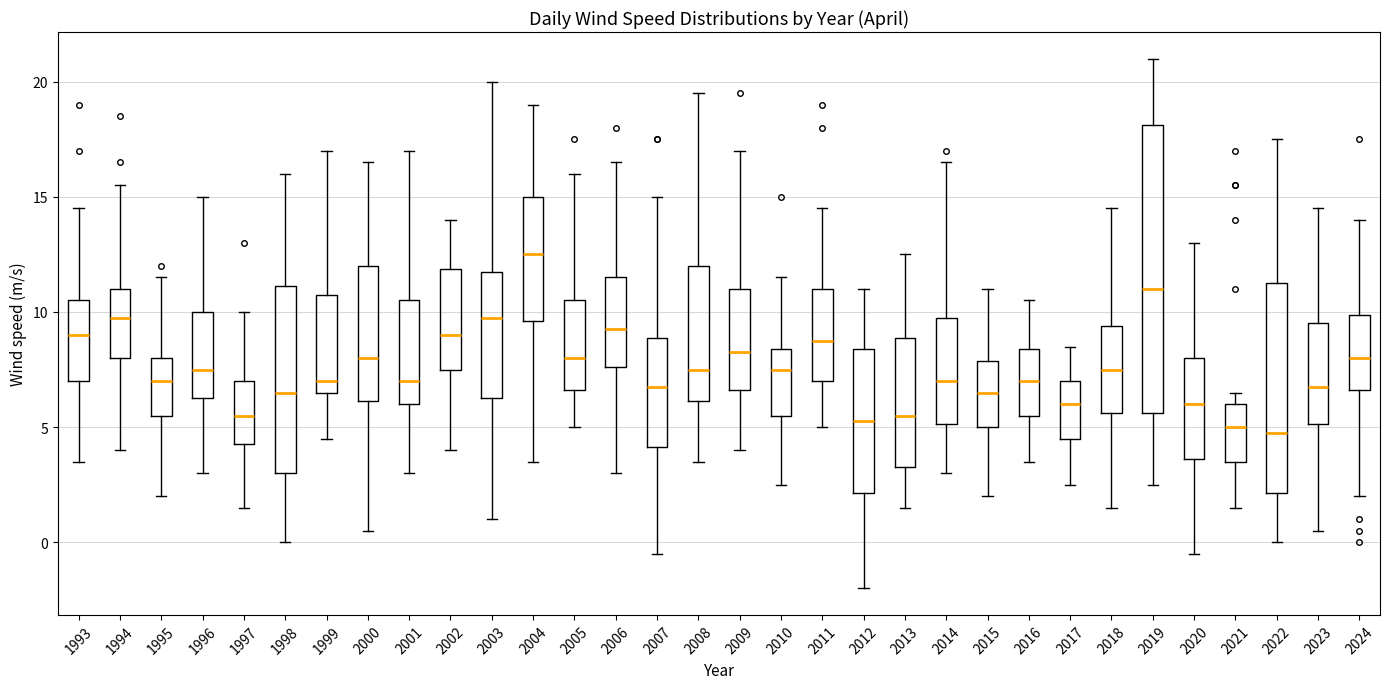

Reading left to right, read every box against the y-axis: the position of its median line, the range the box covers, and the ends of its whiskers. The values are not printed on the chart, so give them approximately, as read against the axis.

1993: median 9.0, box 7.0 to 10.5, whiskers 3.5 to 14.5
1994: median 10.0, box 8.0 to 11.0, whiskers 4.0 to 15.5
1995: median 7.0, box 5.5 to 8.0, whiskers 2.0 to 11.5
1996: median 7.5, box 6.5 to 10.0, whiskers 3.0 to 15.0
1997: median 5.5, box 4.5 to 7.0, whiskers 1.5 to 10.0
1998: median 6.5, box 3.0 to 11.0, whiskers 0.0 to 16.0
1999: median 7.0, box 6.5 to 11.0, whiskers 4.5 to 17.0
2000: median 8.0, box 6.0 to 12.0, whiskers 0.5 to 16.5
2001: median 7.0, box 6.0 to 10.5, whiskers 3.0 to 17.0
2002: median 9.0, box 7.5 to 12.0, whiskers 4.0 to 14.0
2003: median 10.0, box 6.5 to 12.0, whiskers 1.0 to 20.0
2004: median 12.5, box 9.5 to 15.0, whiskers 3.5 to 19.0
2005: median 8.0, box 6.5 to 10.5, whiskers 5.0 to 16.0
2006: median 9.5, box 7.5 to 11.5, whiskers 3.0 to 16.5
2007: median 7.0, box 4.0 to 9.0, whiskers -0.5 to 15.0
2008: median 7.5, box 6.0 to 12.0, whiskers 3.5 to 19.5
2009: median 8.5, box 6.5 to 11.0, whiskers 4.0 to 17.0
2010: median 7.5, box 5.5 to 8.5, whiskers 2.5 to 11.5
2011: median 9.0, box 7.0 to 11.0, whiskers 5.0 to 14.5
2012: median 5.5, box 2.0 to 8.5, whiskers -2.0 to 11.0
2013: median 5.5, box 3.5 to 9.0, whiskers 1.5 to 12.5
2014: median 7.0, box 5.0 to 10.0, whiskers 3.0 to 16.5
2015: median 6.5, box 5.0 to 8.0, whiskers 2.0 to 11.0
2016: median 7.0, box 5.5 to 8.5, whiskers 3.5 to 10.5
2017: median 6.0, box 4.5 to 7.0, whiskers 2.5 to 8.5
2018: median 7.5, box 5.5 to 9.5, whiskers 1.5 to 14.5
2019: median 11.0, box 5.5 to 18.0, whiskers 2.5 to 21.0
2020: median 6.0, box 3.5 to 8.0, whiskers -0.5 to 13.0
2021: median 5.0, box 3.5 to 6.0, whiskers 1.5 to 6.5
2022: median 5.0, box 2.0 to 11.5, whiskers 0.0 to 17.5
2023: median 7.0, box 5.0 to 9.5, whiskers 0.5 to 14.5
2024: median 8.0, box 6.5 to 10.0, whiskers 2.0 to 14.0